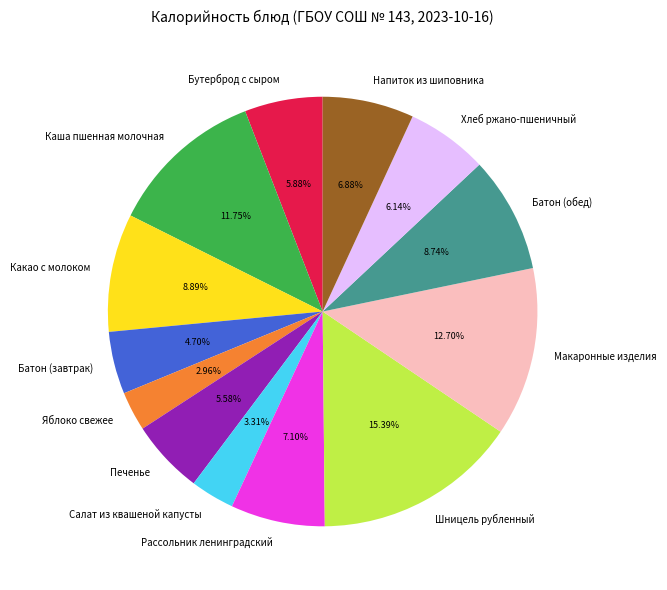

How many segments does this pie chart have?

13